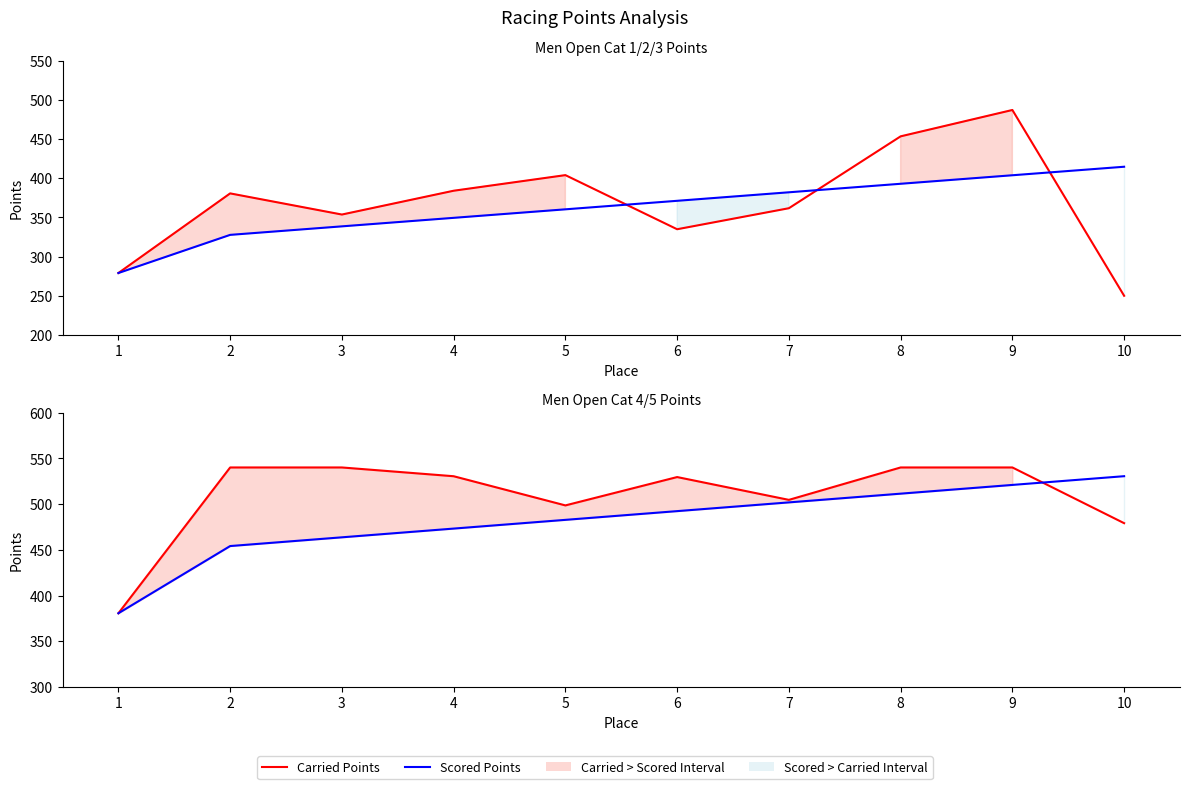

What is the total value across all series at 4?

1003.6